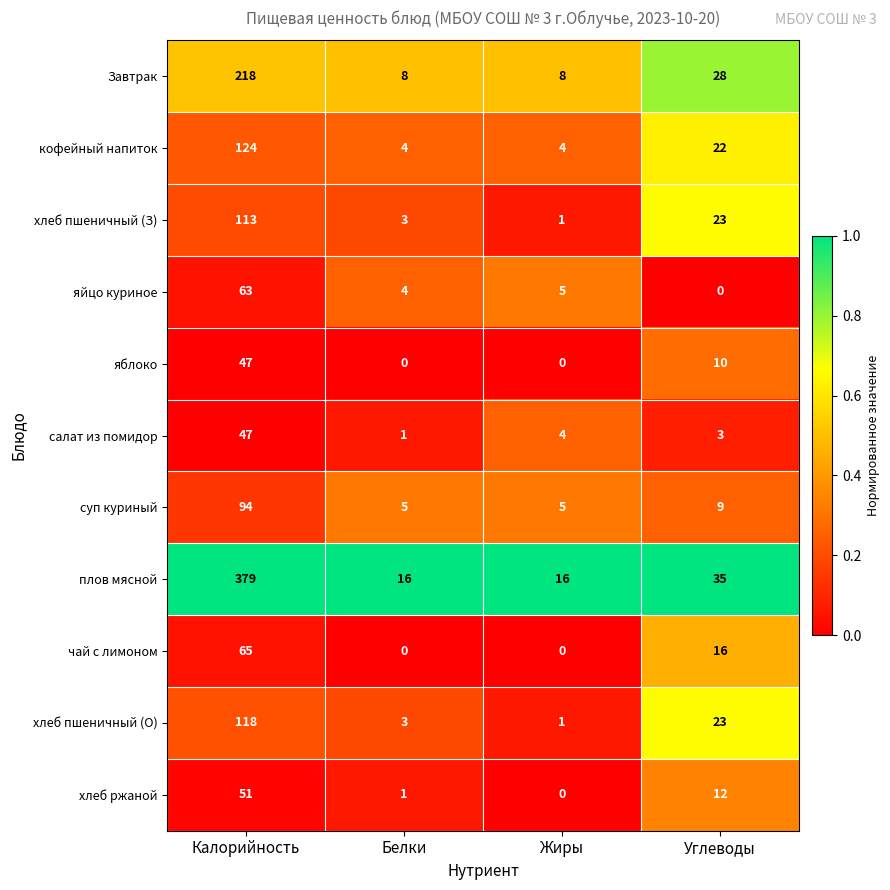

What is the difference between the яблоко values at Белки and Углеводы?

10